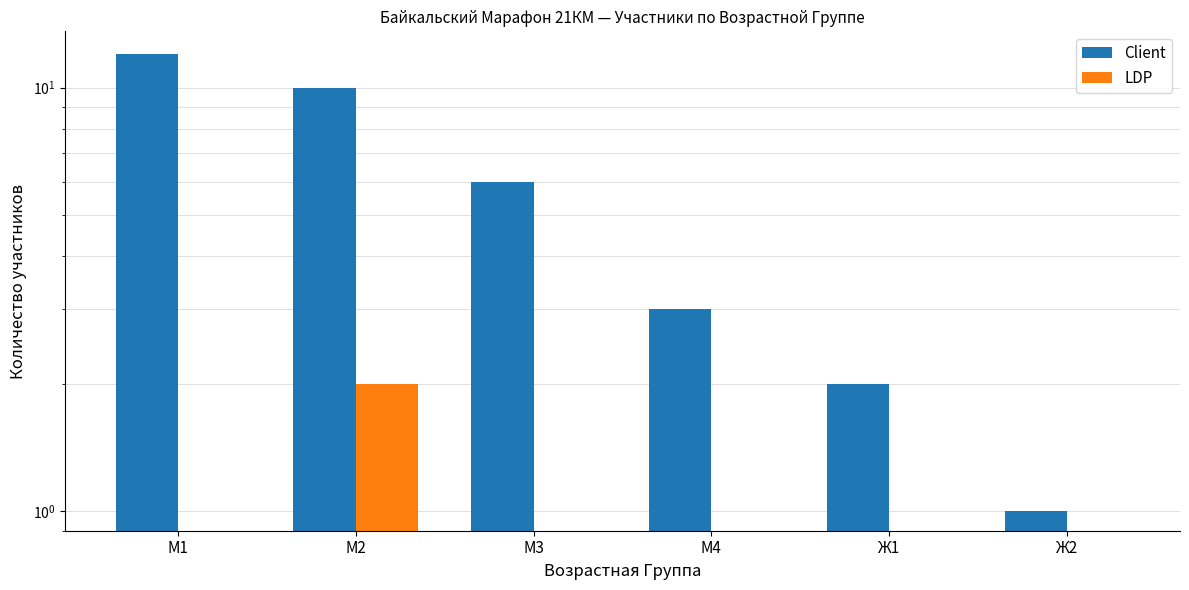

What is the sum of the Client values at М4 and Ж1?

5